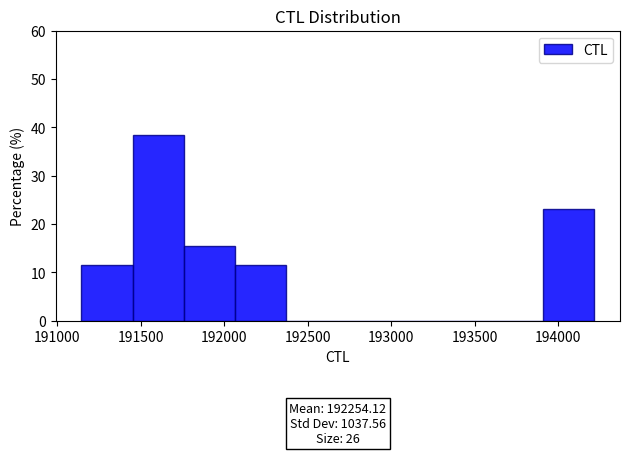

Over which range of the x-axis is the bar tallest?

191450 to 191750